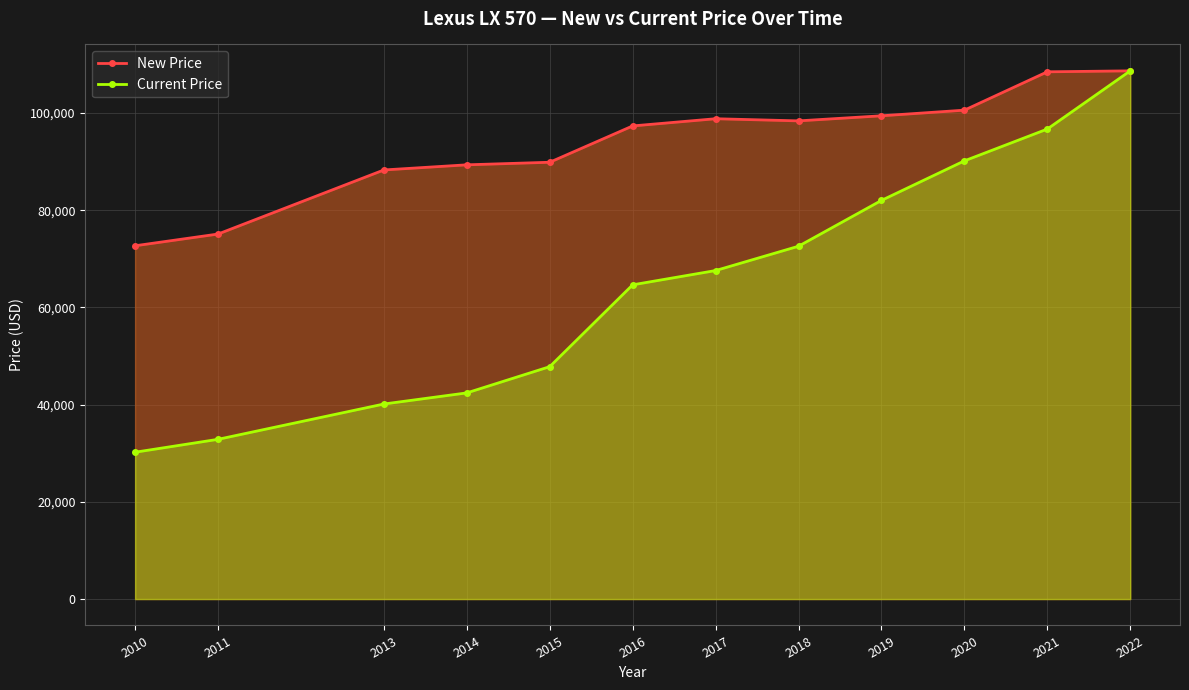

Rank the series by their maximum value, from highest to lowest.

New Price, Current Price